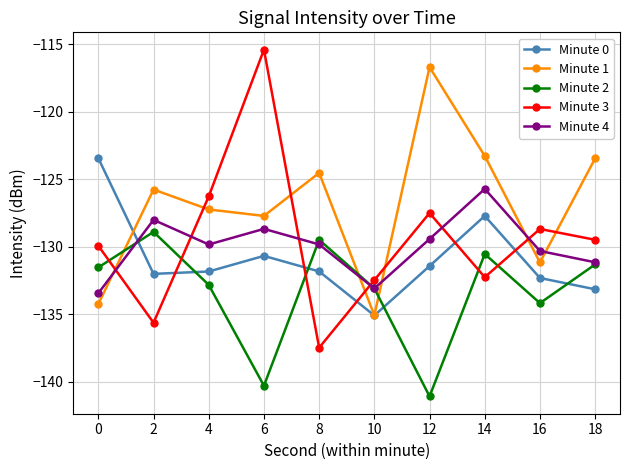

Which series has the widest spread of values?

Minute 3